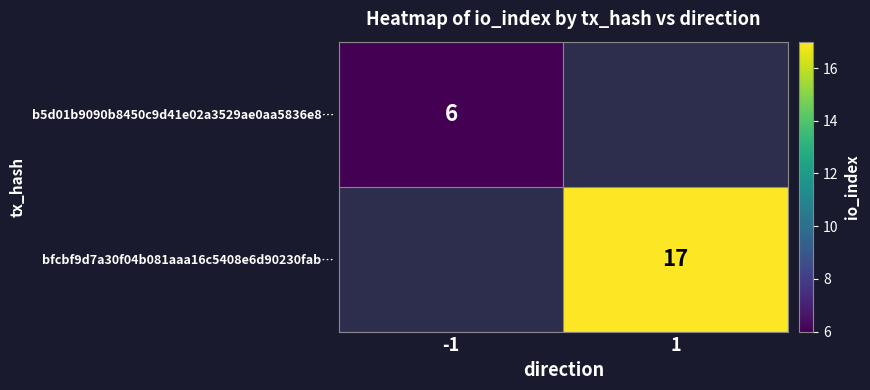

The value of bfcbf9d7a30f04b081aaa16c5408e6d90230fab… at 1 is 26. True or false?

False